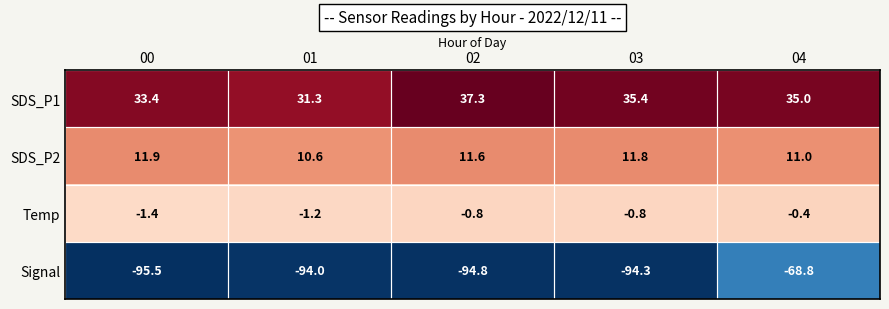

How many categories are shown in the chart?

5